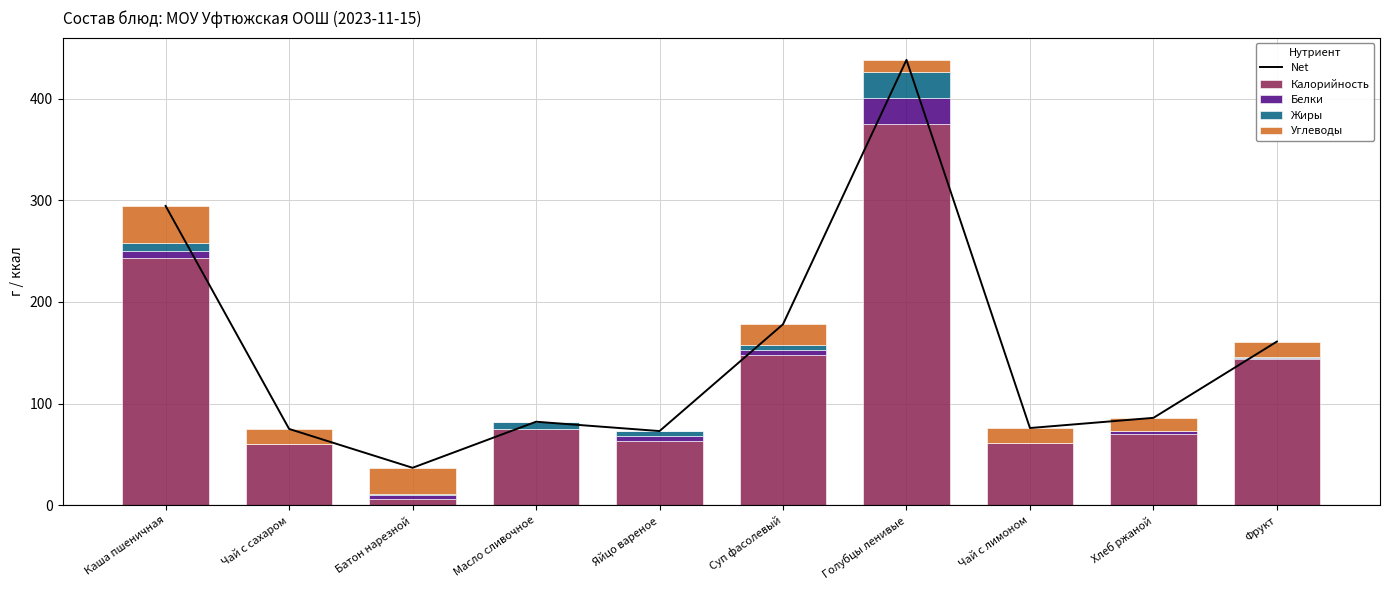

What is the maximum value shown in the chart?

438.0